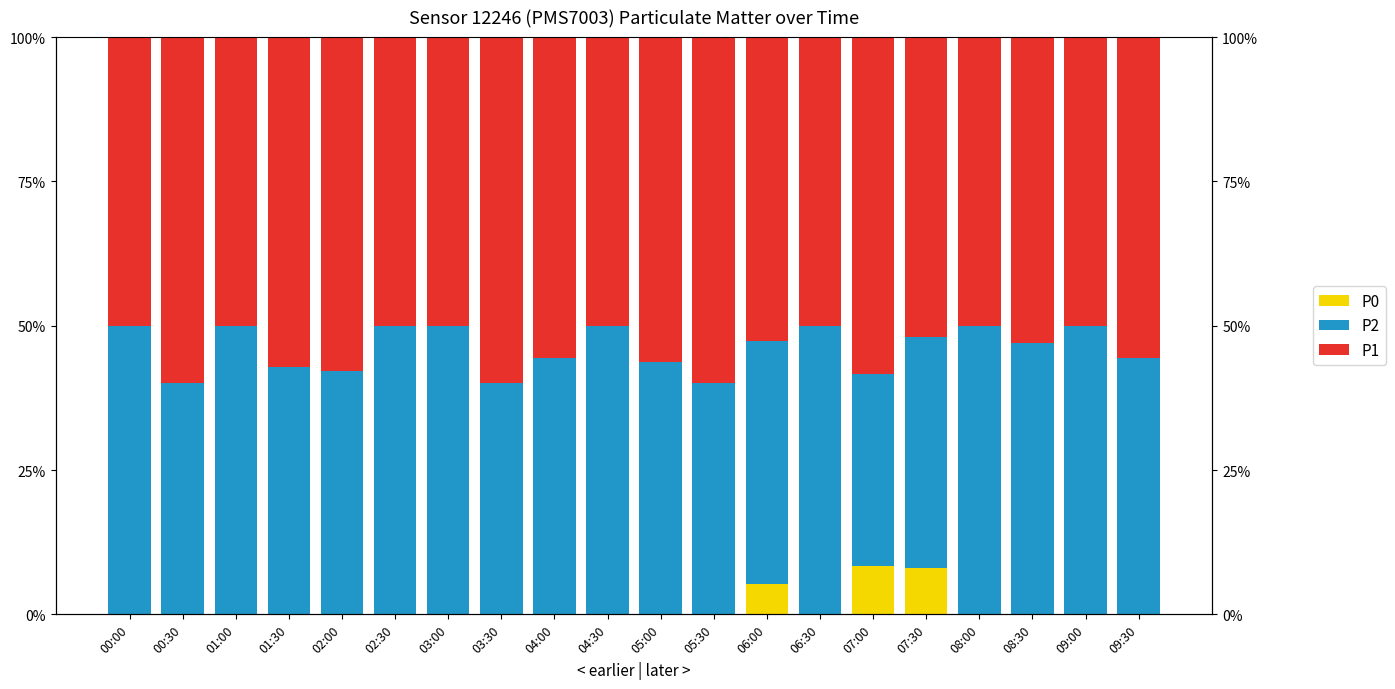

Reading left to right, what are all the values shown in this chart?

P0: 0.0	0.0	0.0	0.0	0.0	0.0	0.0	0.0	0.0	0.0	0.0	0.0	0.1	0.0	0.1	0.1	0.0	0.0	0.0	0.0
P2: 0.5	0.4	0.5	0.4	0.4	0.5	0.5	0.4	0.4	0.5	0.4	0.4	0.4	0.5	0.3	0.4	0.5	0.5	0.5	0.4
P1: 0.5	0.6	0.5	0.6	0.6	0.5	0.5	0.6	0.6	0.5	0.6	0.6	0.5	0.5	0.6	0.5	0.5	0.5	0.5	0.6